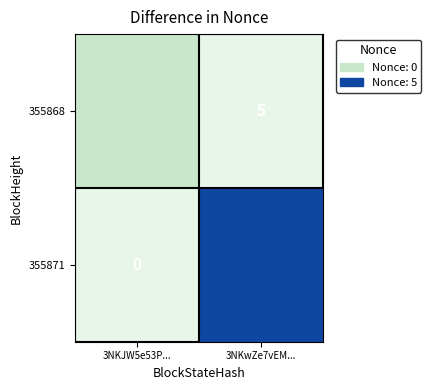

True or false: 355871 has a value of 5.0 at 3NKwZe7vEM....

True